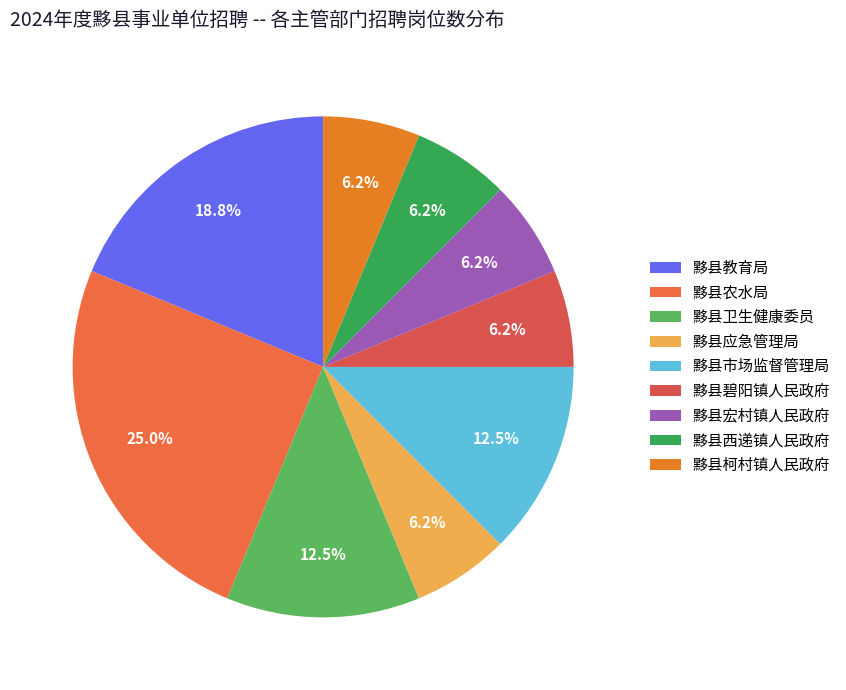

How many segments does this pie chart have?

9